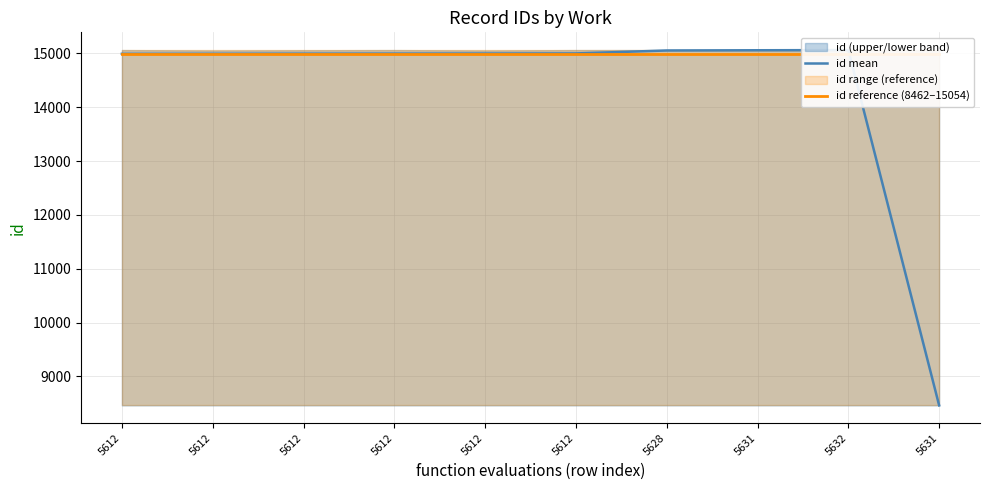

Which series changed the most between 5612 and 5631?

id mean